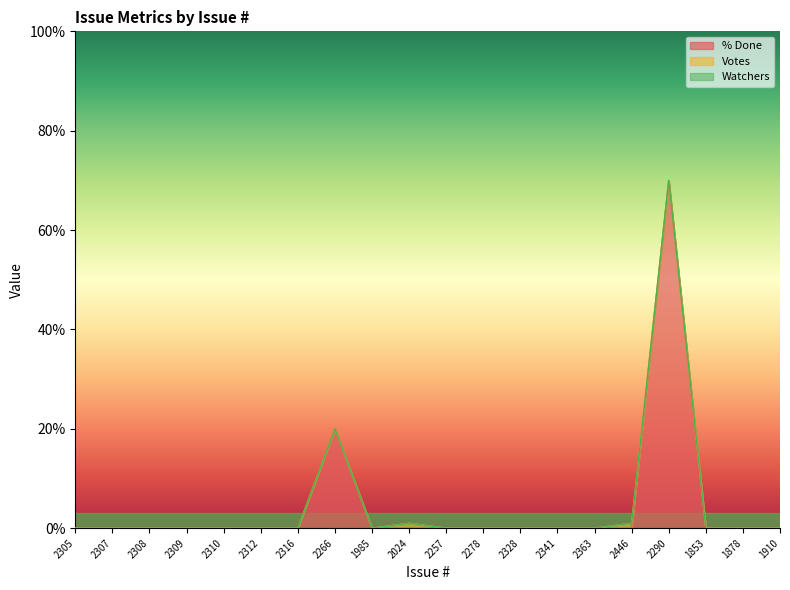

Reading left to right, list all the values displayed in this chart.

% Done: 2305=0	2307=0	2308=0	2309=0	2310=0	2312=0	2316=0	2266=20	1985=0	2024=0	2257=0	2278=0	2328=0	2341=0	2363=0	2446=0	2290=70	1853=0	1878=0	1910=0
Votes: 2305=0	2307=0	2308=0	2309=0	2310=0	2312=0	2316=0	2266=0	1985=0	2024=1	2257=0	2278=0	2328=0	2341=0	2363=0	2446=1	2290=0	1853=0	1878=0	1910=0
Watchers: 2305=0	2307=0	2308=0	2309=0	2310=0	2312=0	2316=0	2266=0	1985=0	2024=0	2257=0	2278=0	2328=0	2341=0	2363=0	2446=0	2290=0	1853=0	1878=0	1910=0